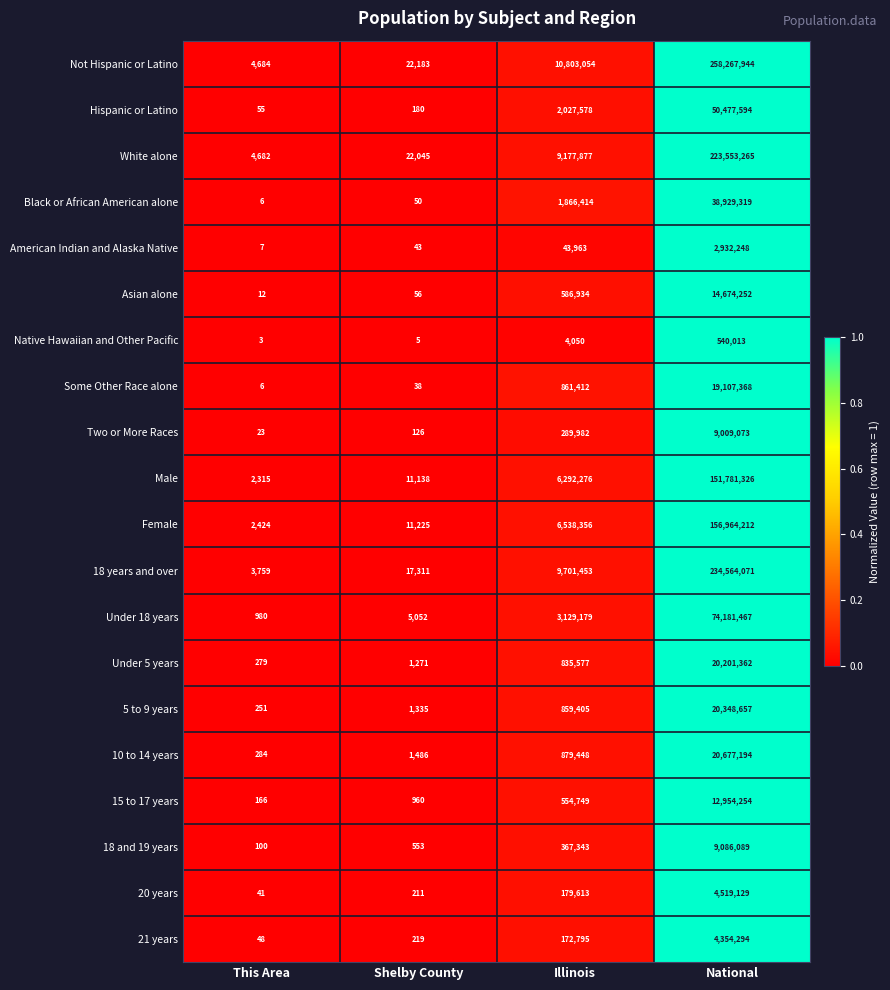

What is the maximum value shown in the chart?

258267944